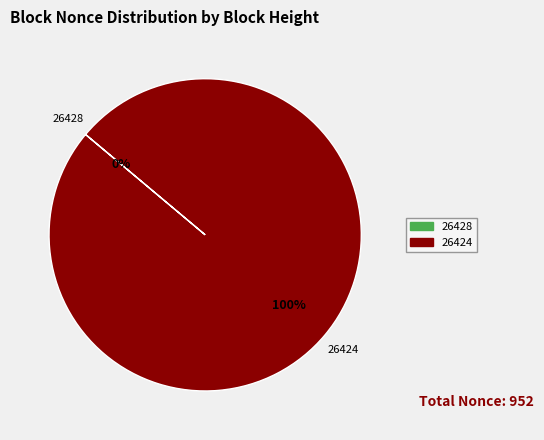

Count the number of slices in the pie.

2